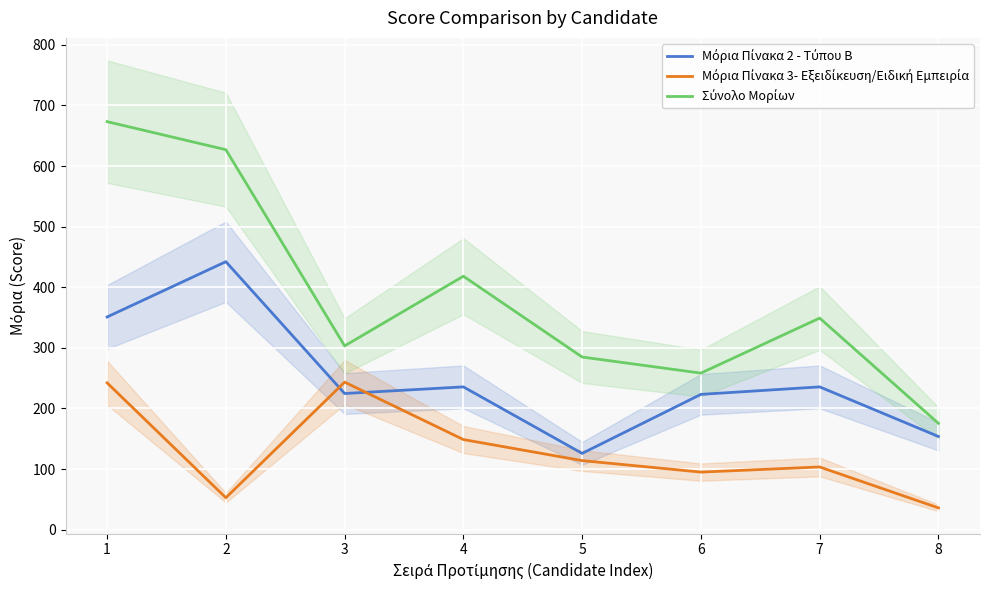

How many values in the Μόρια Πίνακα 3- Εξειδίκευση/Ειδική Εμπειρία series are below 114?

4